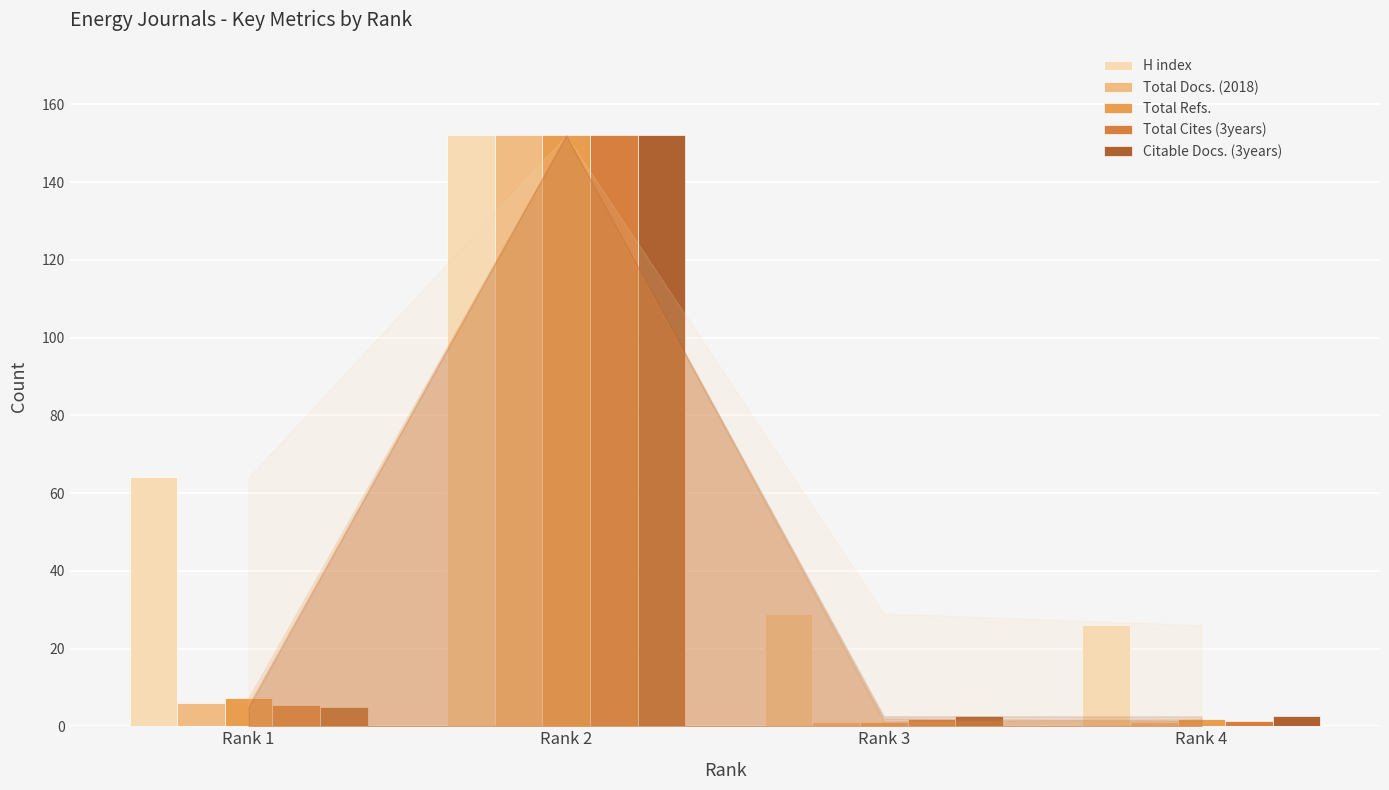

What is the difference between the maximum and second lowest values in the H index series?

123.0